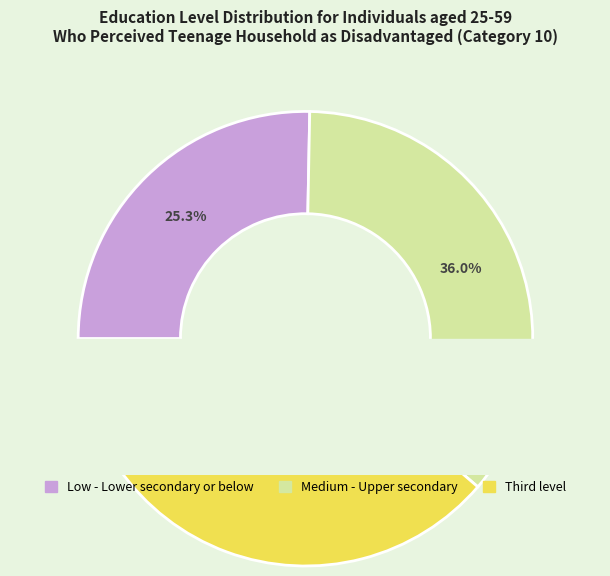

To the nearest percent, what is the average slice percentage?

33%